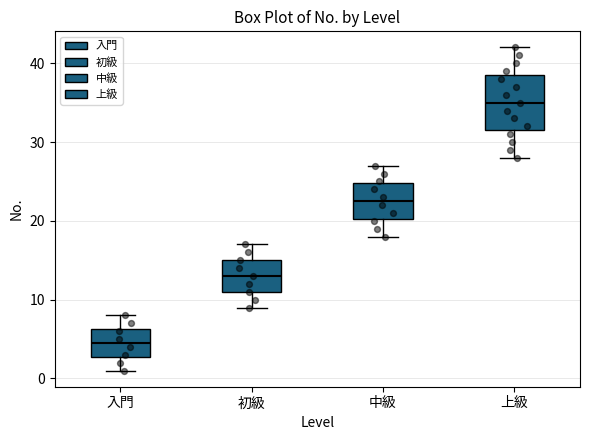

Where is the upper edge of the box for 中級 on the y-axis? The values are not printed on the chart, so give them approximately, as read against the axis.

25